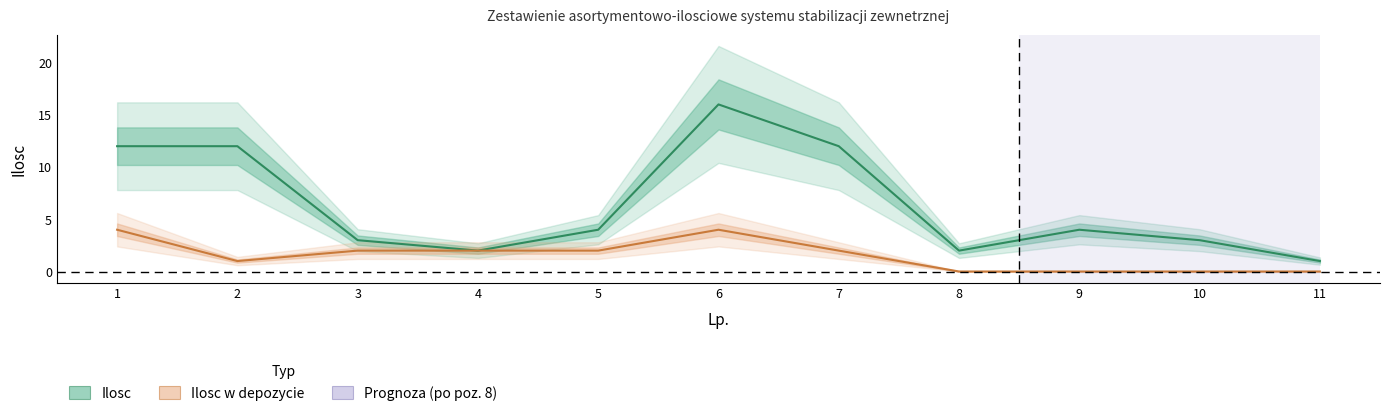

How many values in the Ilosc series are below 4?

5